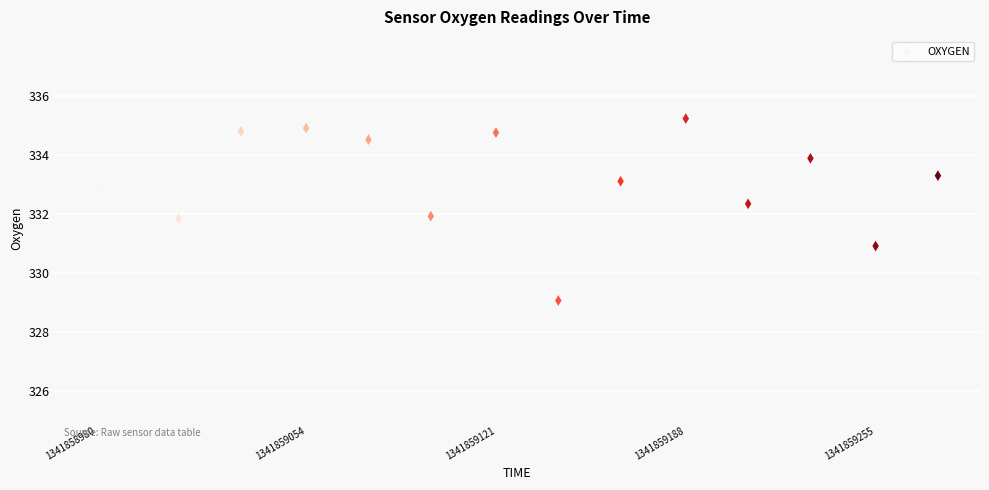

What is the range of Y values (max minus min)?

6.2